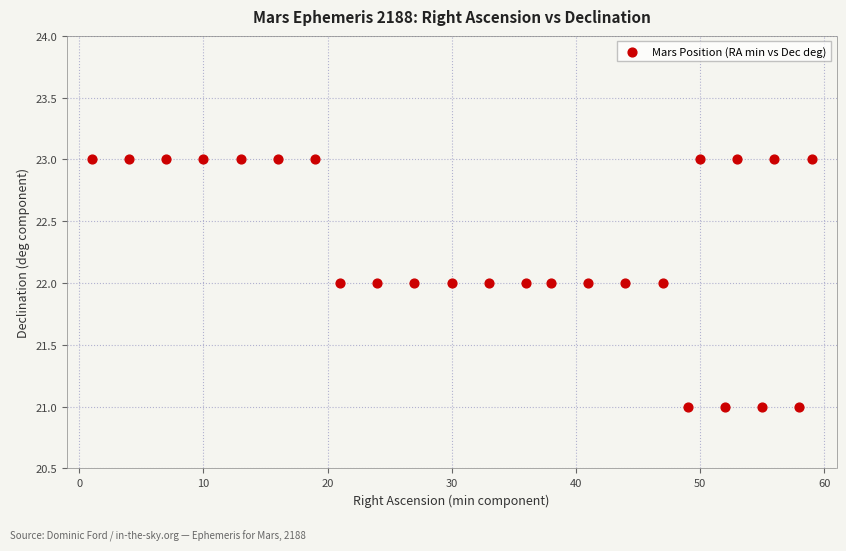

What is the range of X values (max minus min)?

58